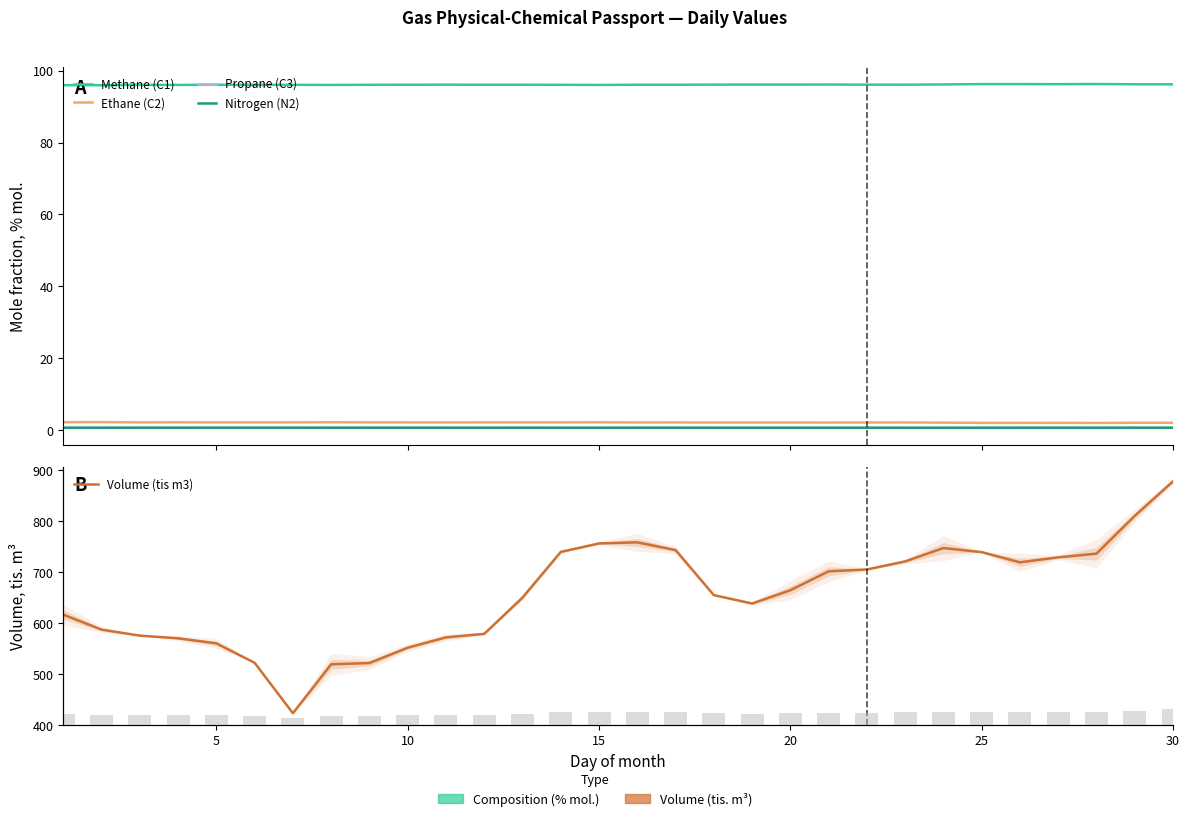

Is the value of Nitrogen (N2) at 0 greater than the value of Ethane (C2) at 9?

No